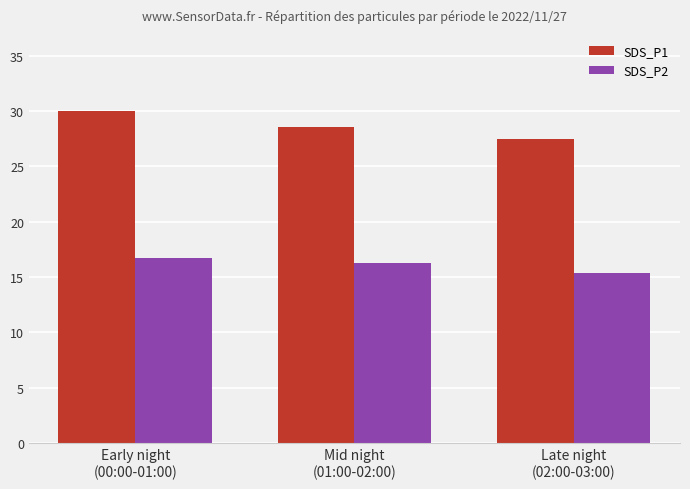

Which label corresponds to the smallest value in the chart?

Late night
(02:00-03:00)